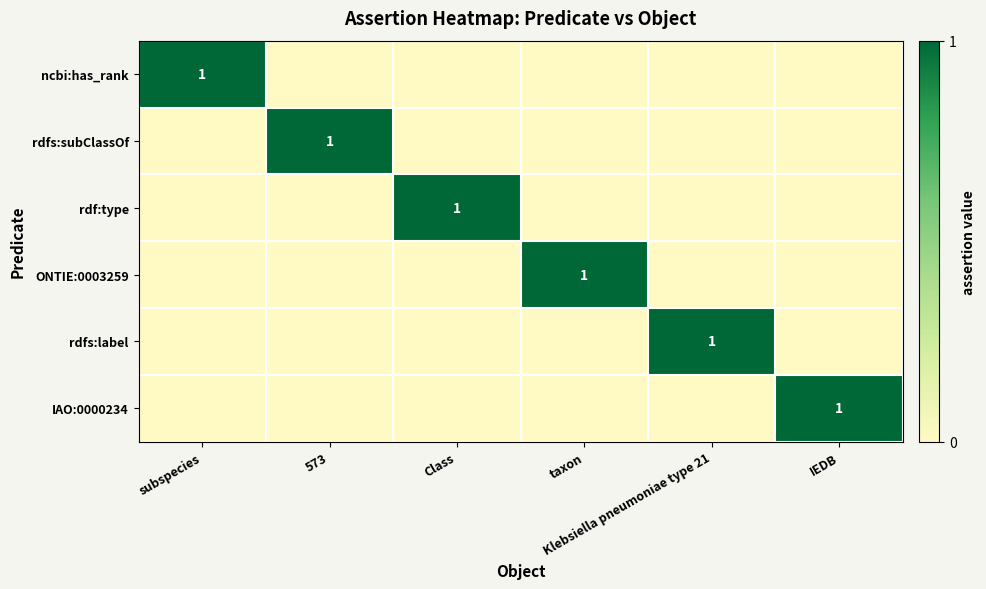

At how many categories does at least one series exceed 0?

6